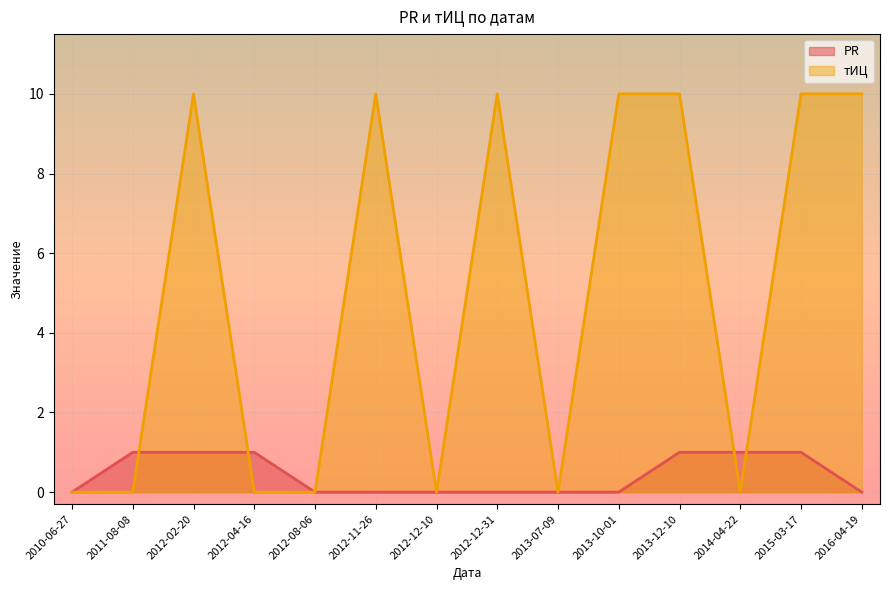

At which category is the sum across all series the highest?

2012-02-20